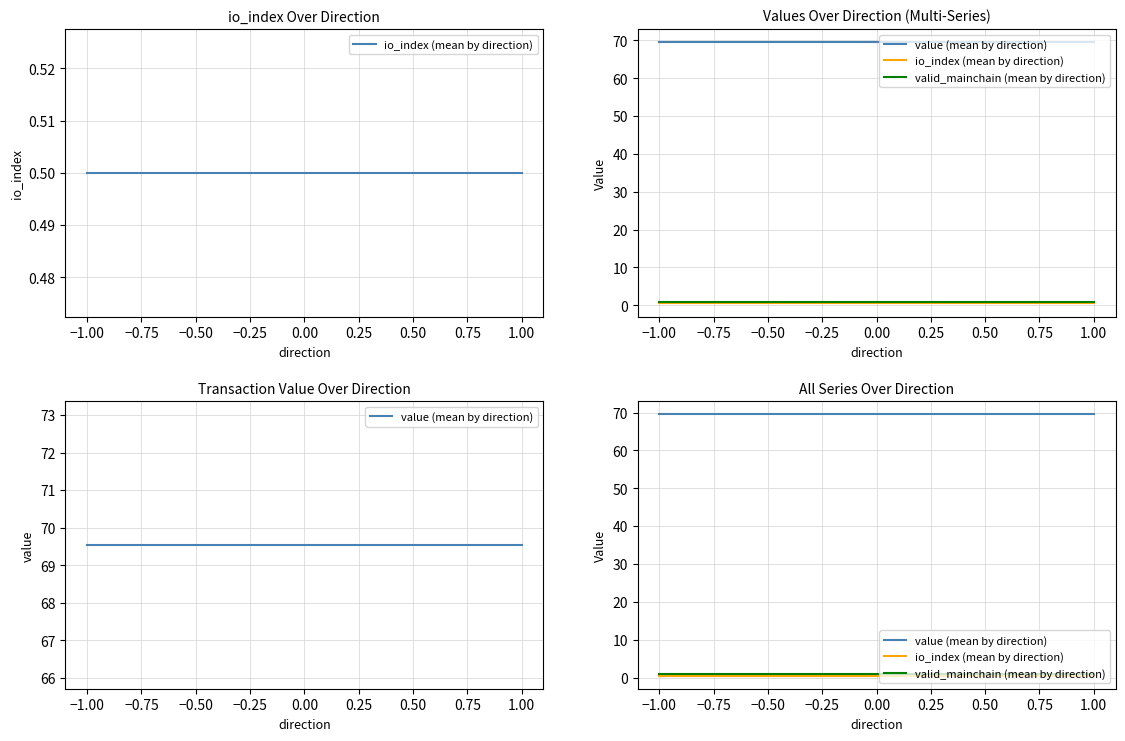

Reading left to right, extract all data points from this chart.

io_index (mean by direction): 0.5	0.5
value (mean by direction): 69.5	69.5
valid_mainchain (mean by direction): 1.0	1.0